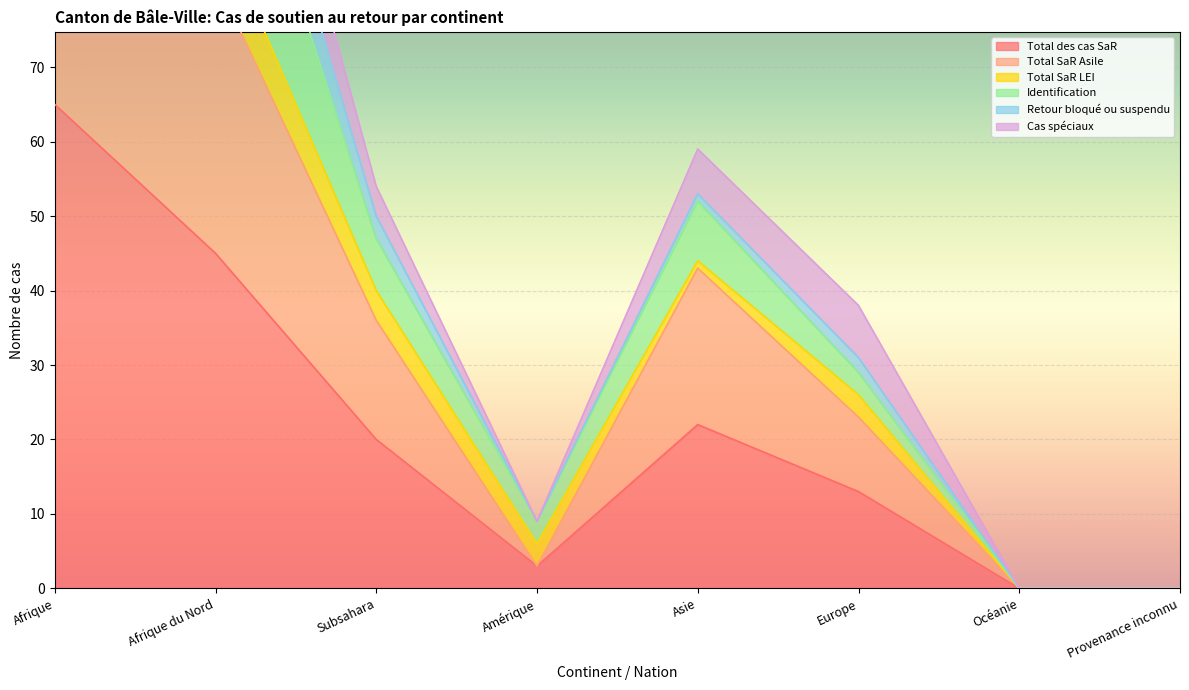

Is it true that Total des cas SaR equals 20 at Subsahara?

True